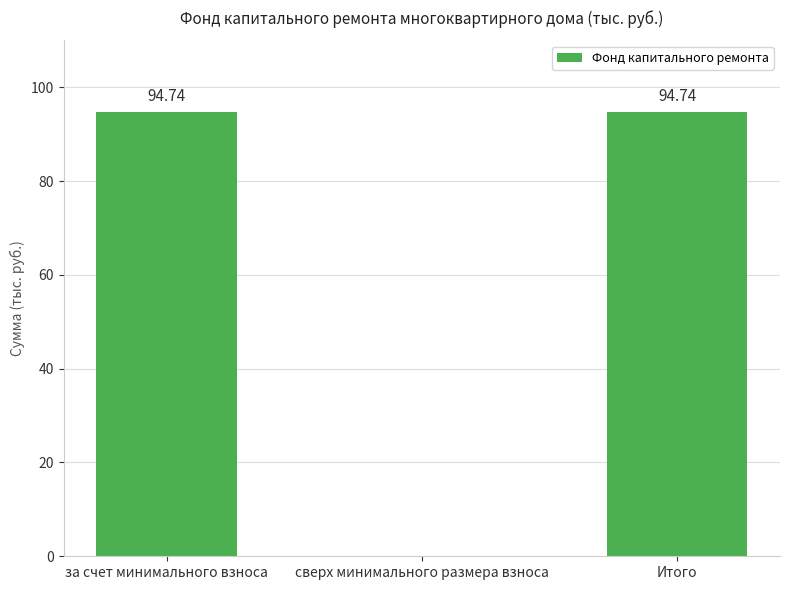

Reading right to left, extract all data points from this chart.

Итого=94.7	сверх минимального размера взноса=0.0	за счет минимального взноса=94.7